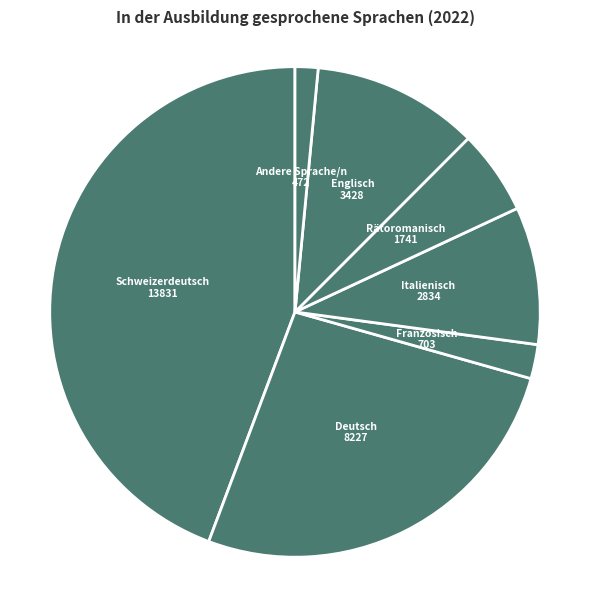

Is it true that Italienisch is 9% of the pie?

True